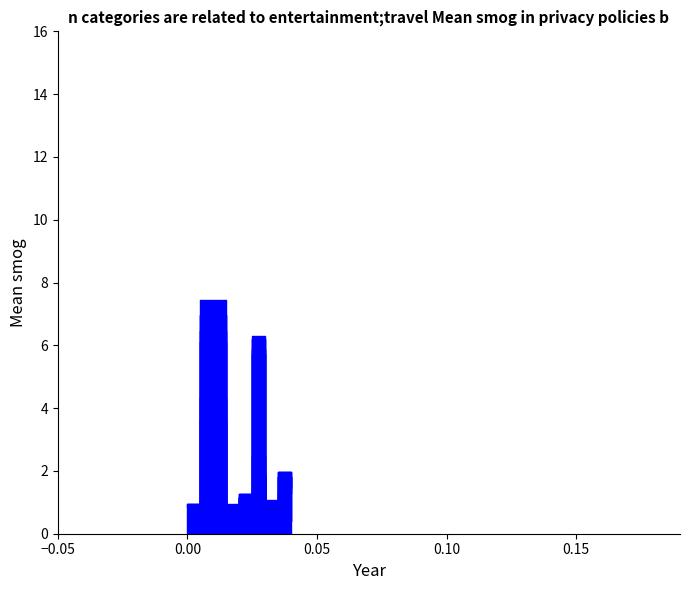

Rank the categories by all value from lowest to highest.

0.0, 0.03, 0.03, 0.02, 0.02, 0.04, 0.04, 0.03, 0.04, 0.03, 0.03, 0.03, 0.03, 0.03, 0.01